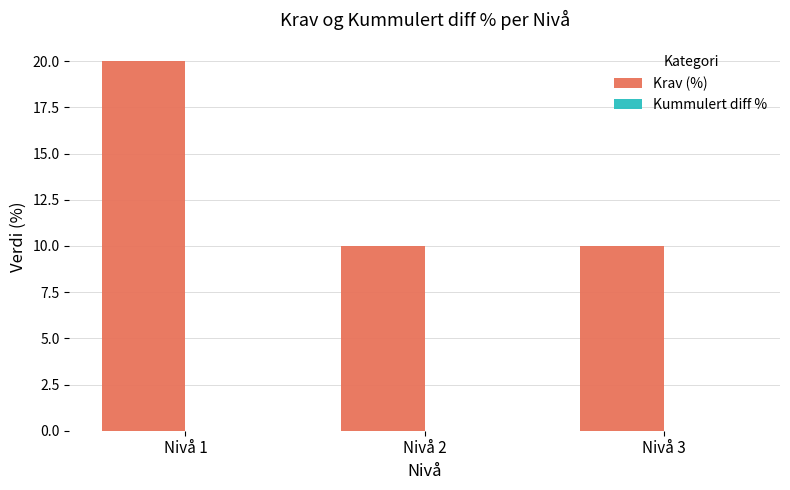

Reading left to right, extract all data points from this chart.

20	10	10